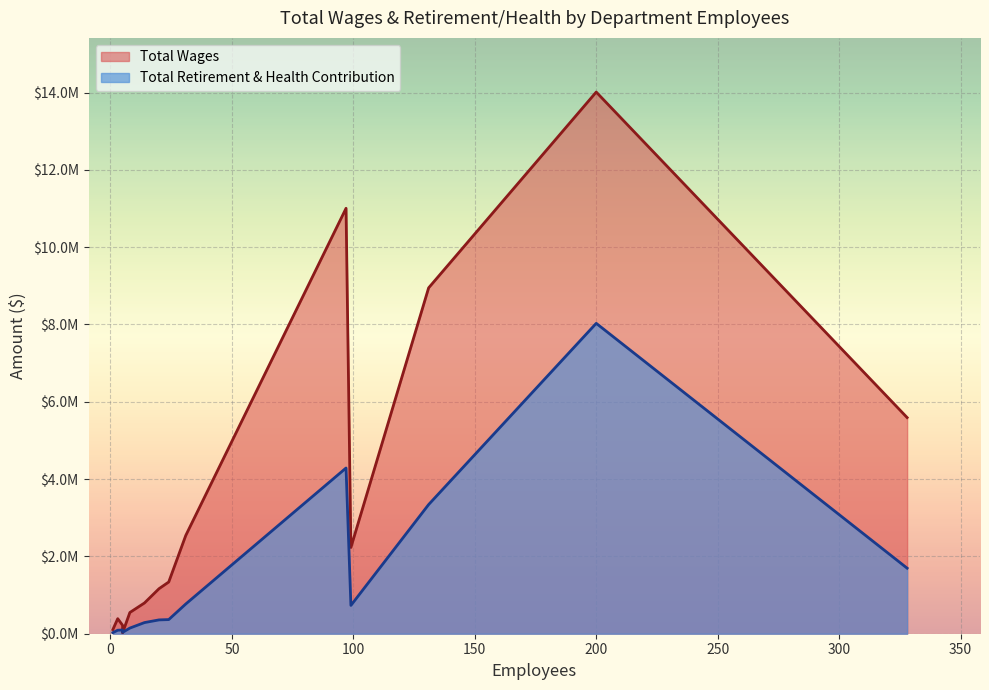

True or false: Total Wages has more than 1 points higher than both neighbors.

False